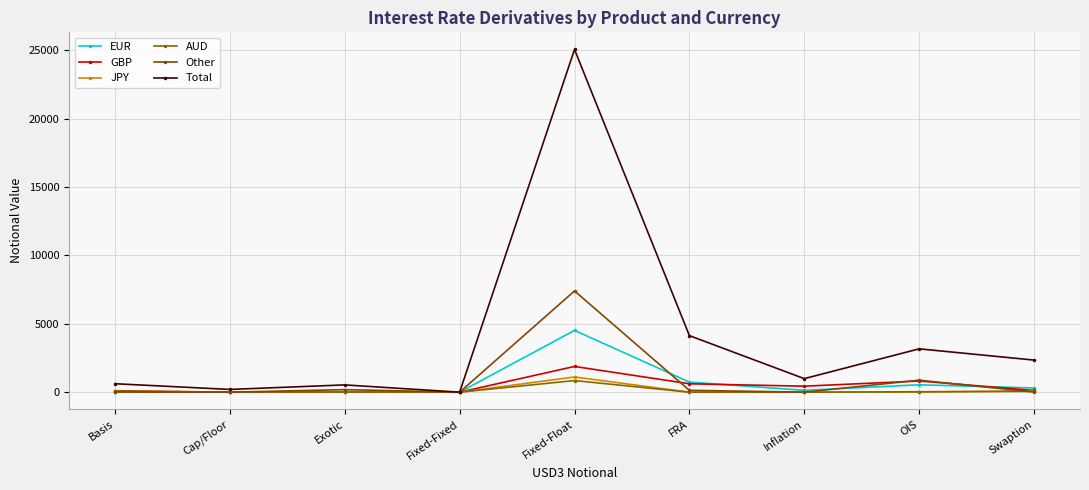

Which category has the highest value in the Other series?

Fixed-Float